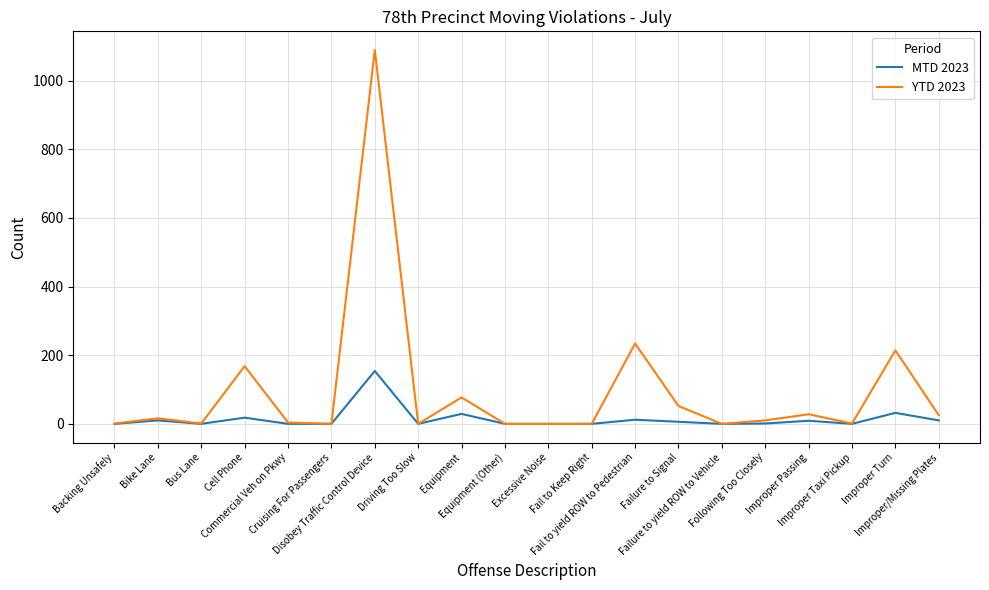

What is the greatest value displayed?

1089